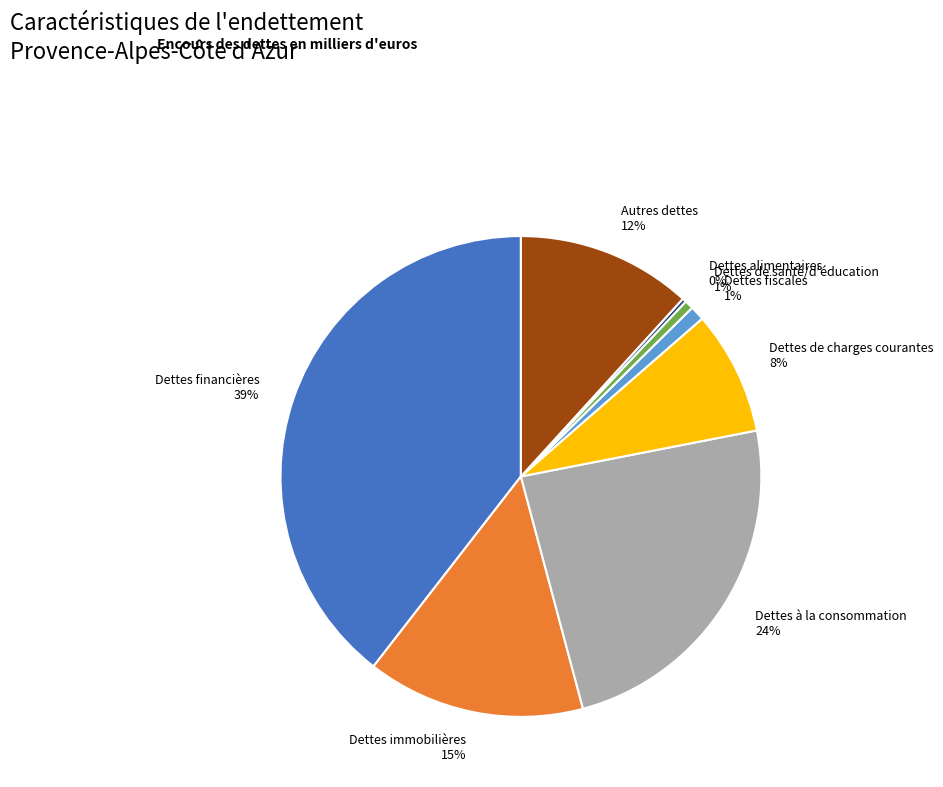

Between Dettes de charges courantes 8% and Autres dettes 12%, which is larger?

Autres dettes 12%